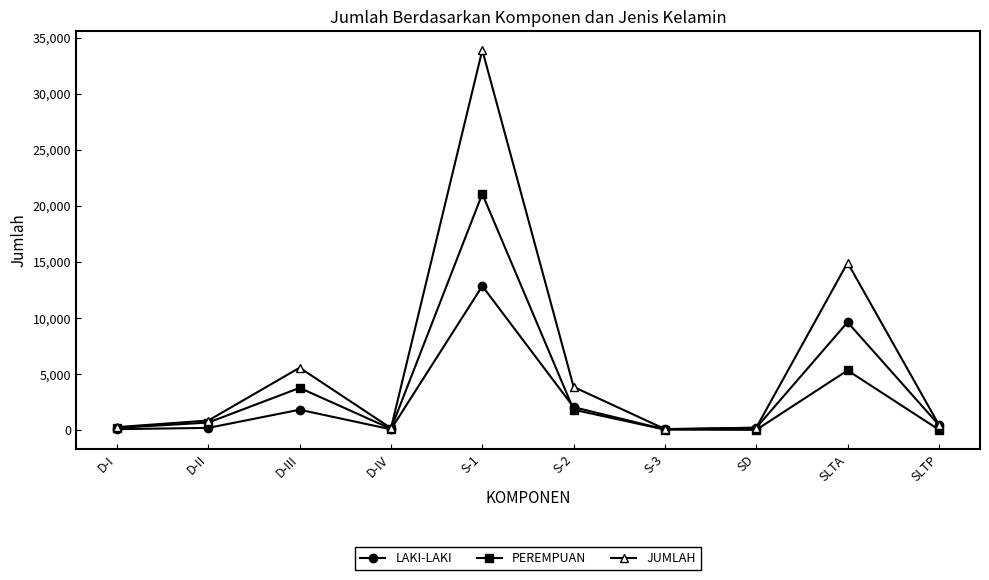

What is the maximum value for LAKI-LAKI?

12839